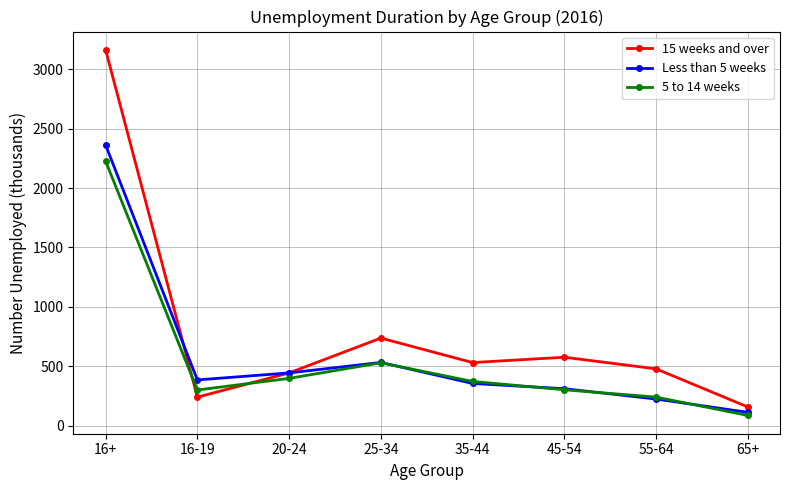

Is the value of 15 weeks and over at 55-64 greater than the value of Less than 5 weeks at 55-64?

Yes